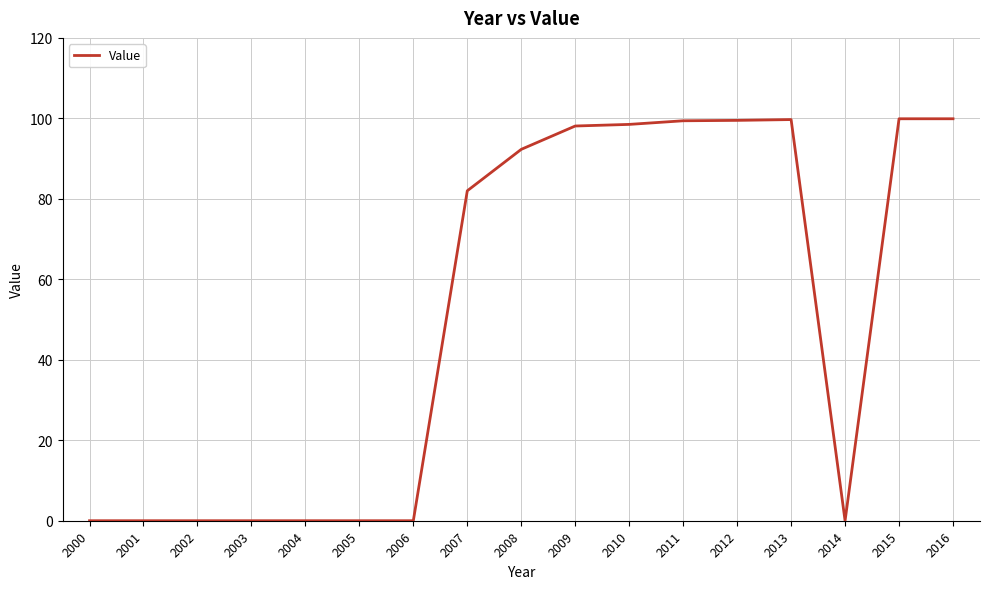

At which label is the value closest to 49?

2007